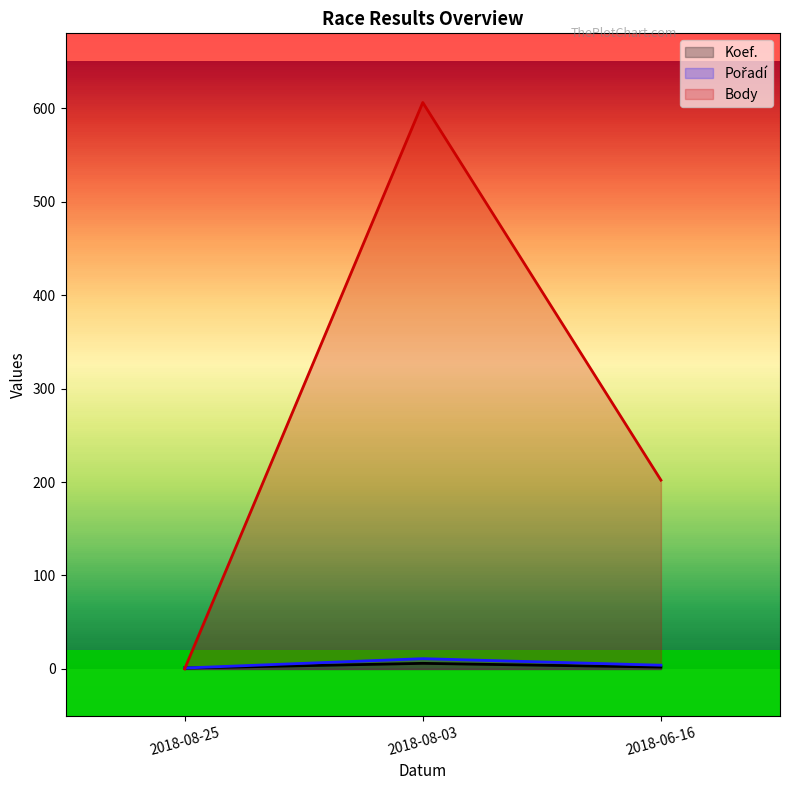

What are all the series names shown in the legend?

Koef., Pořadí, Body